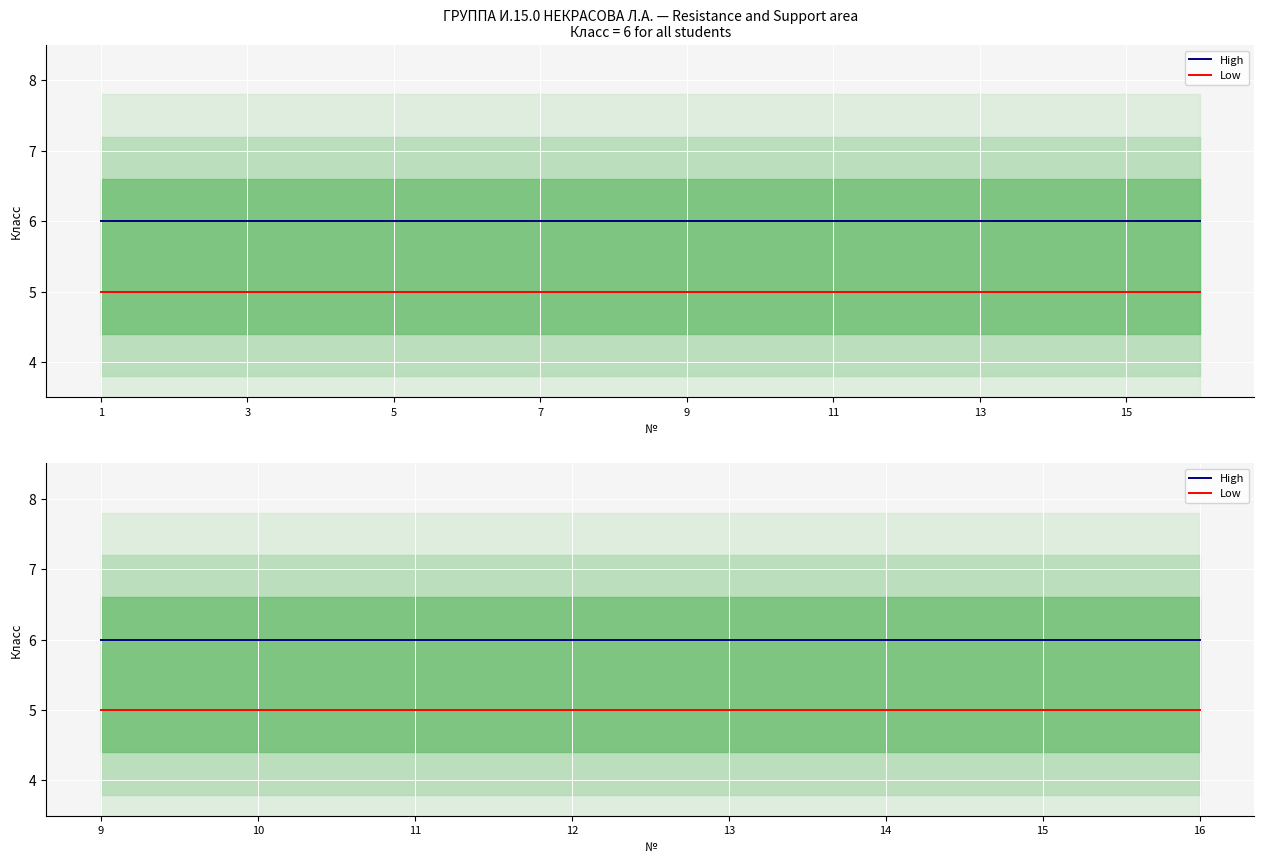

Reading left to right, transcribe all the data shown in this chart.

High: 6	6	6	6	6	6	6	6
Low: 5	5	5	5	5	5	5	5